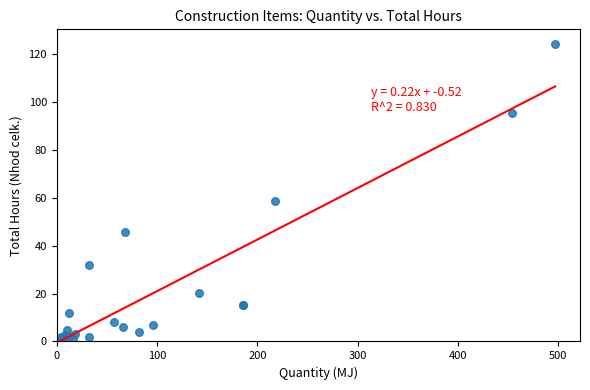

What Y value in the scatter plot is closest to 62?

58.9